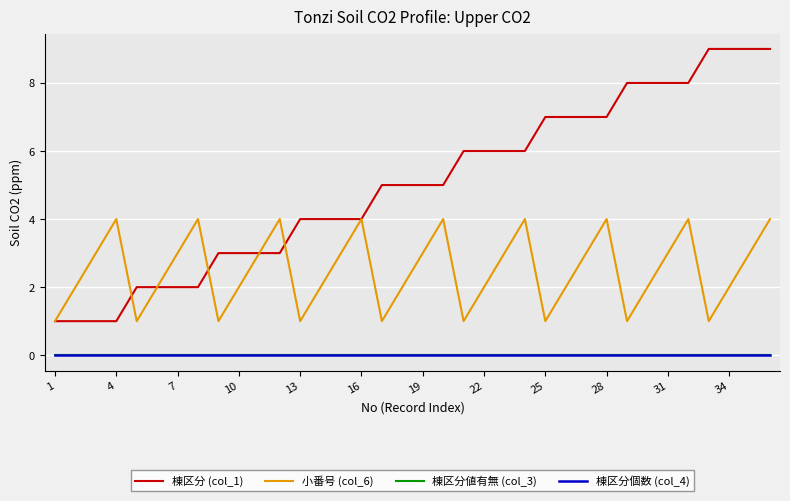

Does the chart have visible grid lines?

Yes